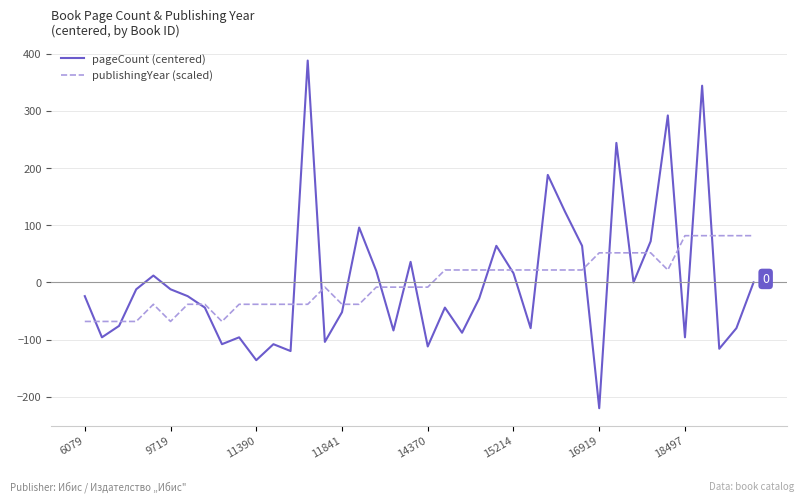

At how many categories does at least one series exceed 316?

2